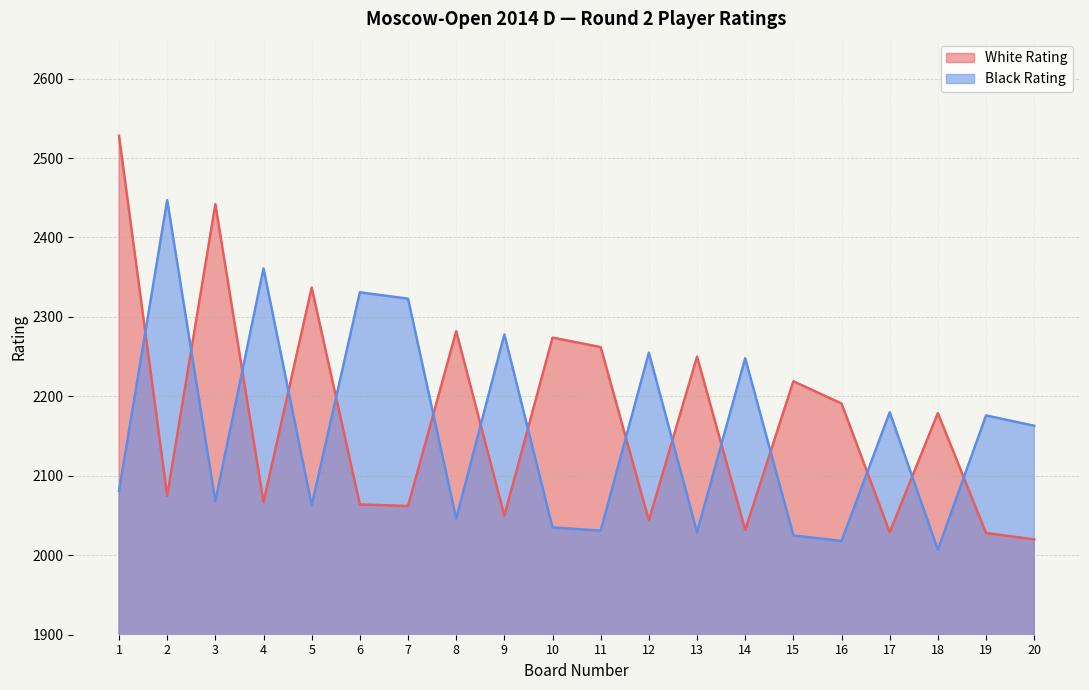

Reading left to right, transcribe all the data shown in this chart.

White Rating: 1=2528	2=2075	3=2442	4=2067	5=2337	6=2064	7=2062	8=2282	9=2050	10=2274	11=2262	12=2044	13=2250	14=2032	15=2219	16=2191	17=2029	18=2179	19=2028	20=2020
Black Rating: 1=2081	2=2447	3=2068	4=2361	5=2063	6=2331	7=2323	8=2046	9=2278	10=2035	11=2031	12=2255	13=2029	14=2248	15=2025	16=2018	17=2180	18=2007	19=2176	20=2163